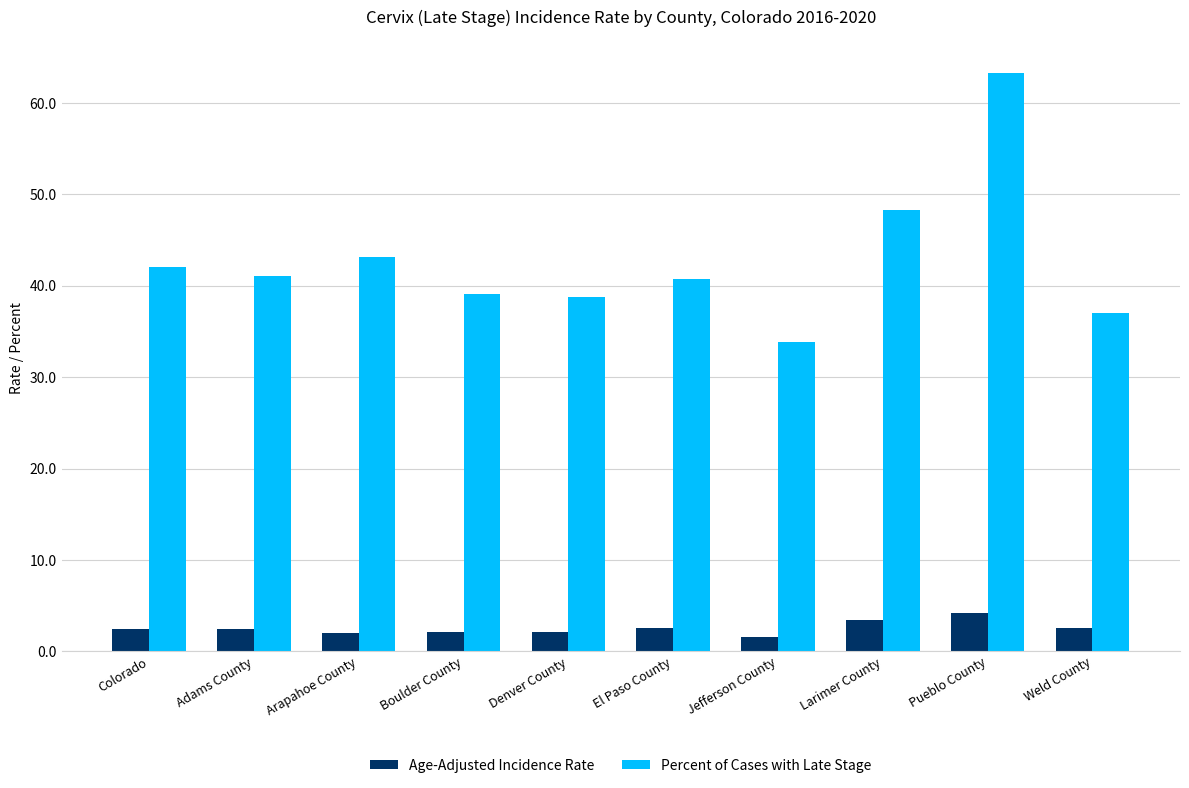

What is the difference between the Percent of Cases with Late Stage values at Arapahoe County and Colorado?

1.1